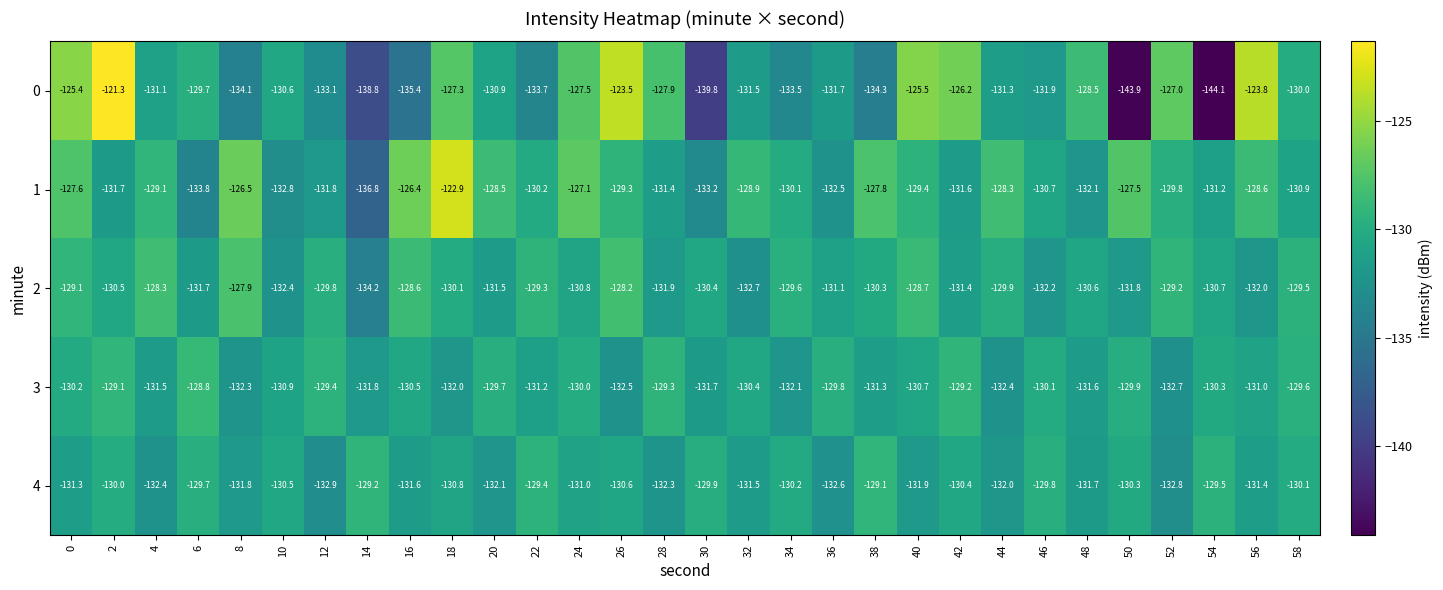

At which label is 4 closest to -131?

24